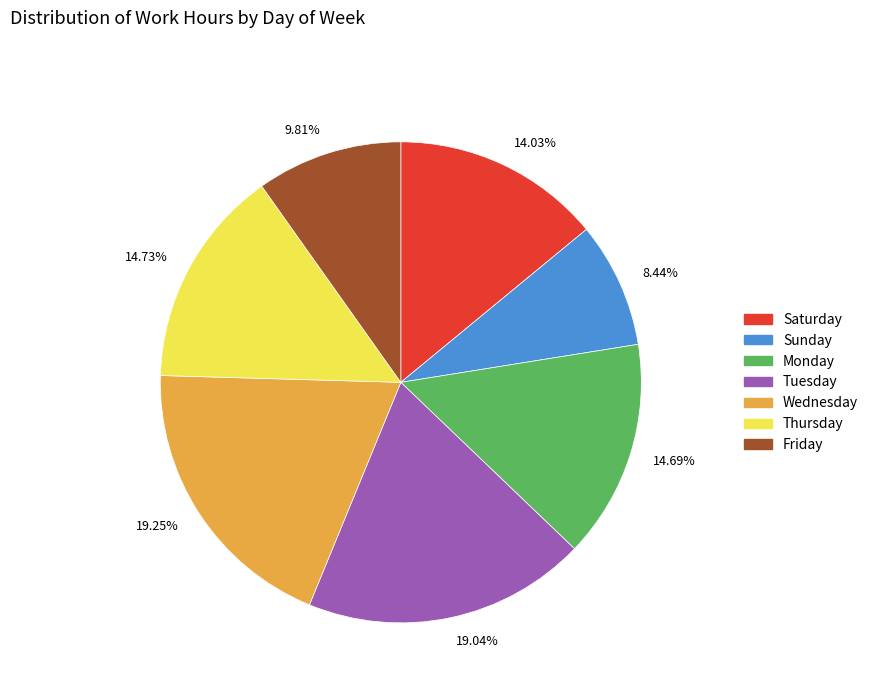

Is there a majority slice in this chart?

No